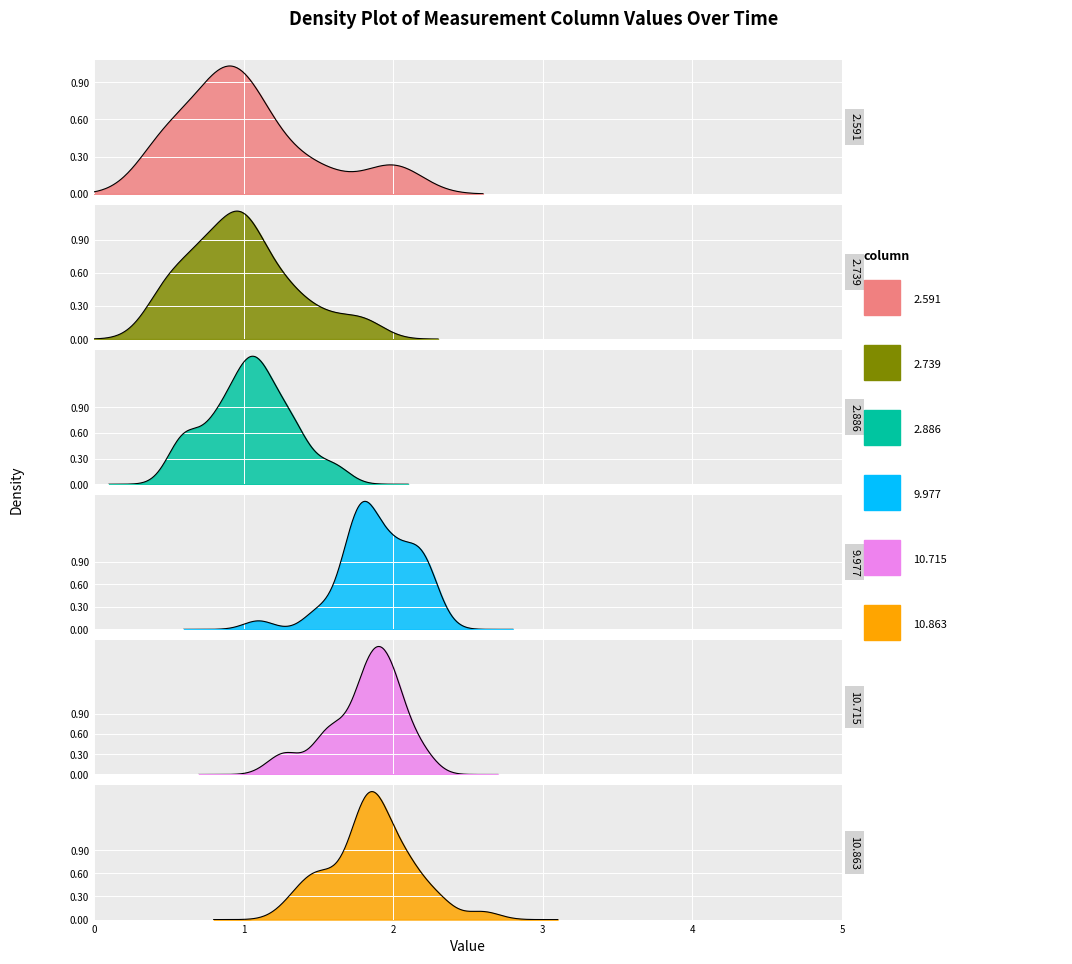

True or false: 9.977 and 2.886 intersect in this chart.

False